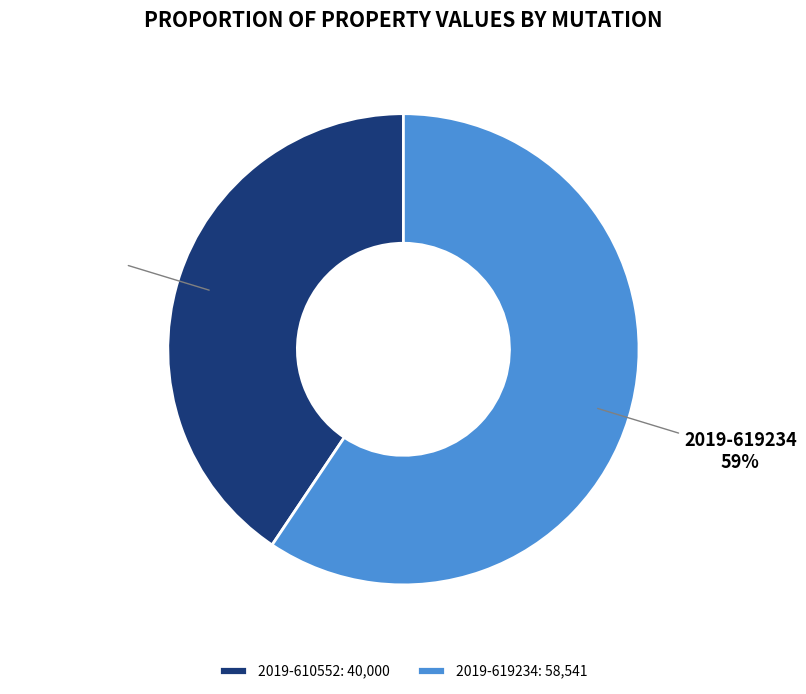

Which has a higher value, 2019-610552 or 2019-619234?

2019-619234